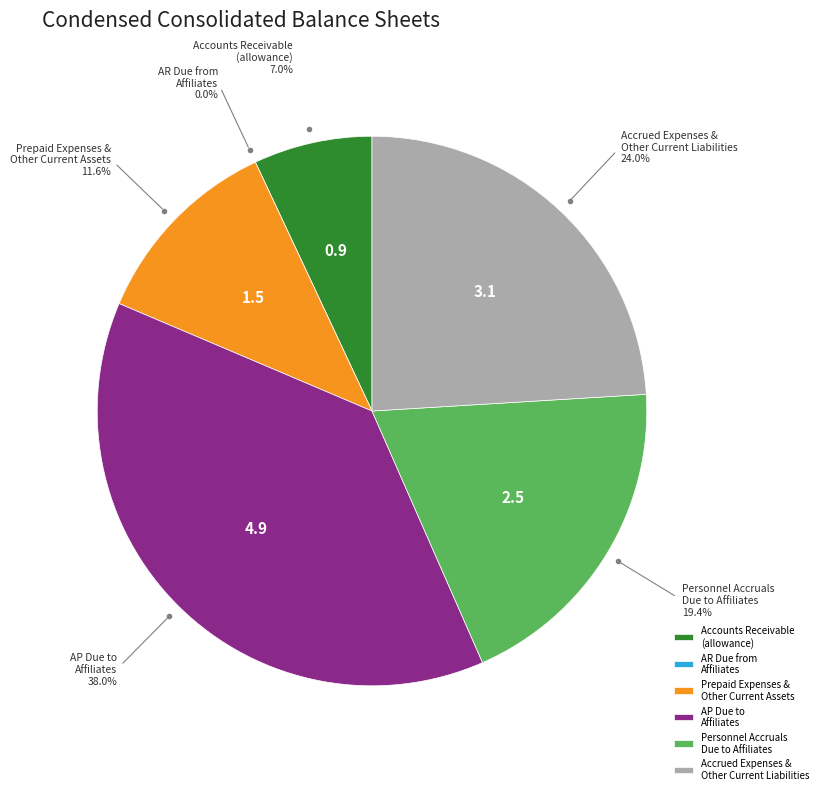

What percentage is the Personnel accruals, due to affiliates slice, to the nearest percent?

19%